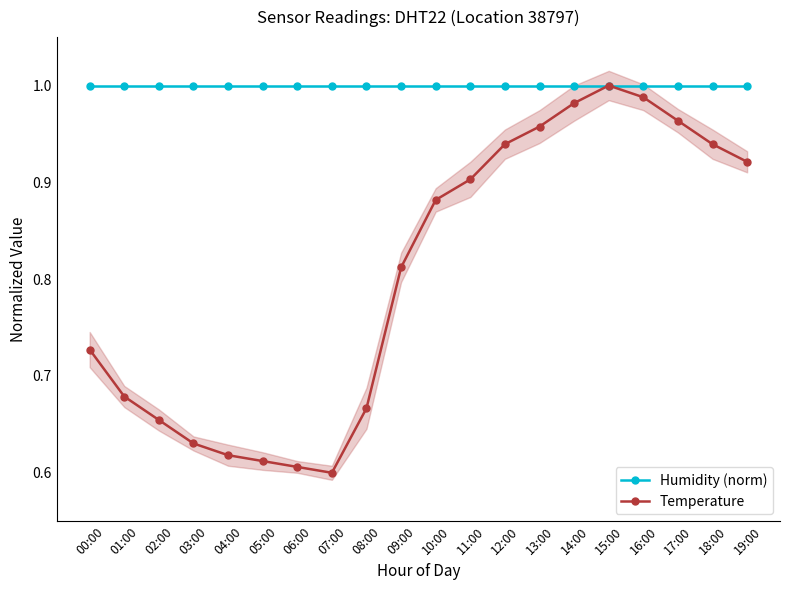

Read the Temperature value at 05:00.

0.6